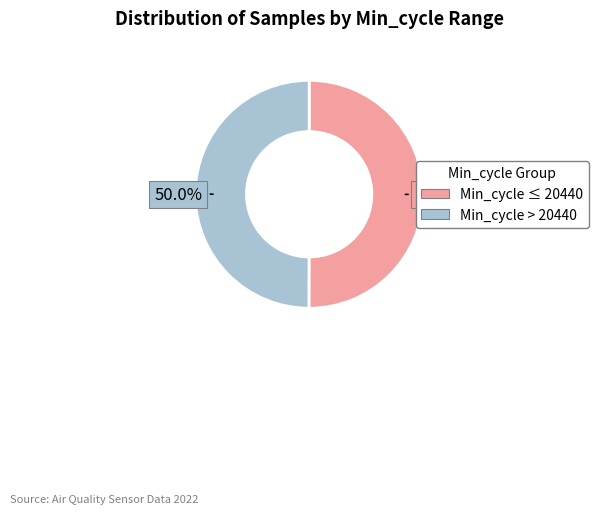

What is the ratio of the value at Min_cycle > 20440 to the value at Min_cycle ≤ 20440?

1.0